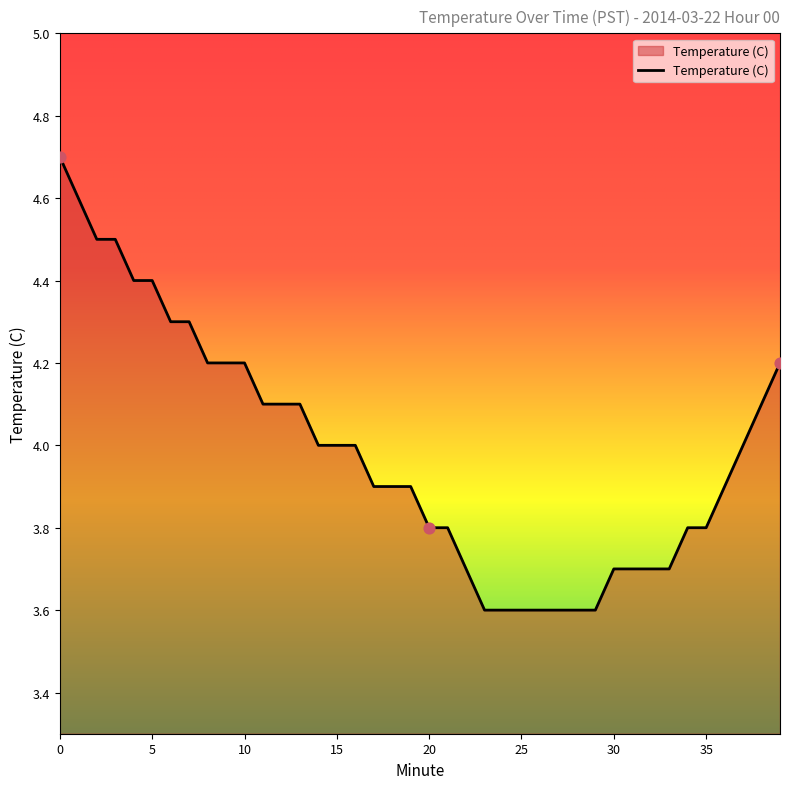

What is the smallest value displayed?

3.6